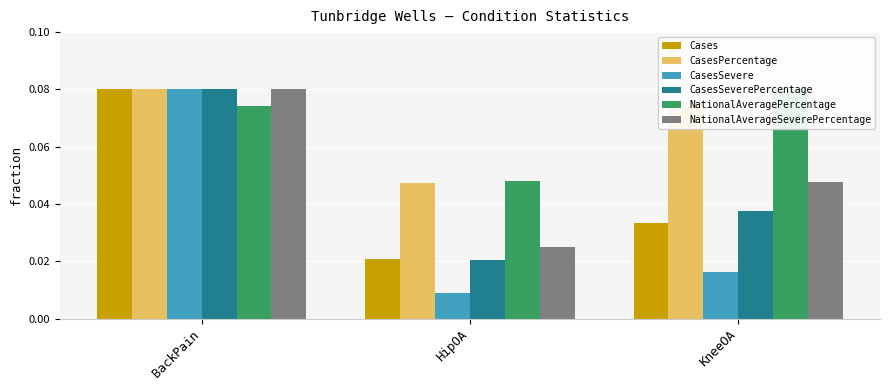

At which label does CasesSevere reach its minimum?

HipOA